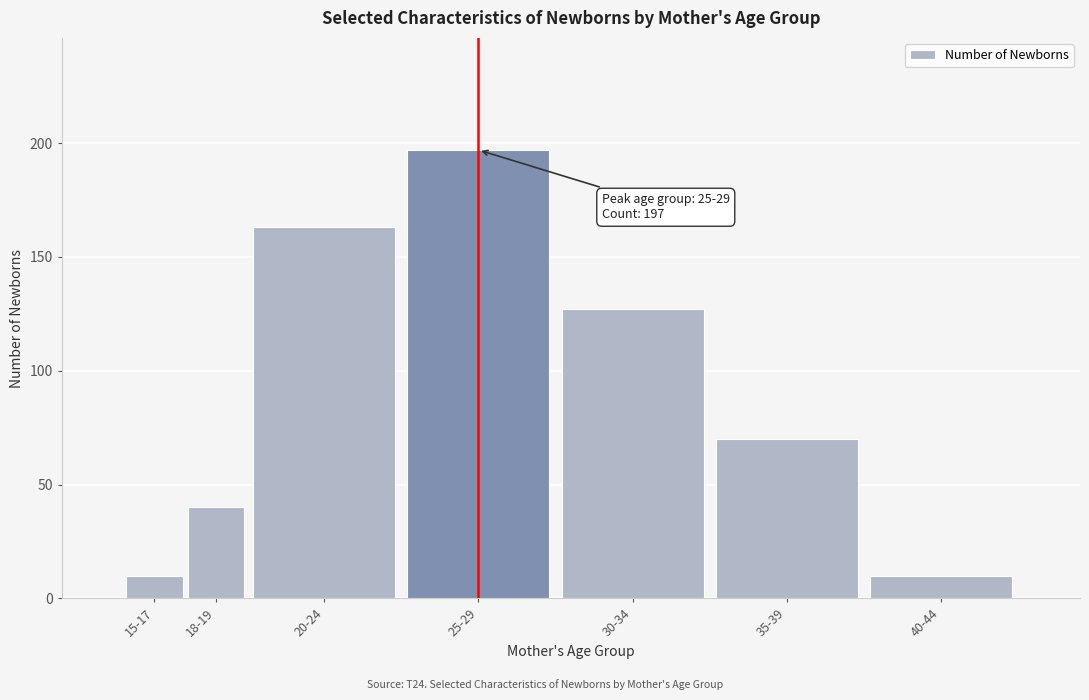

Reading right to left, extract all data points from this chart.

10	70	127	197	163	40	10